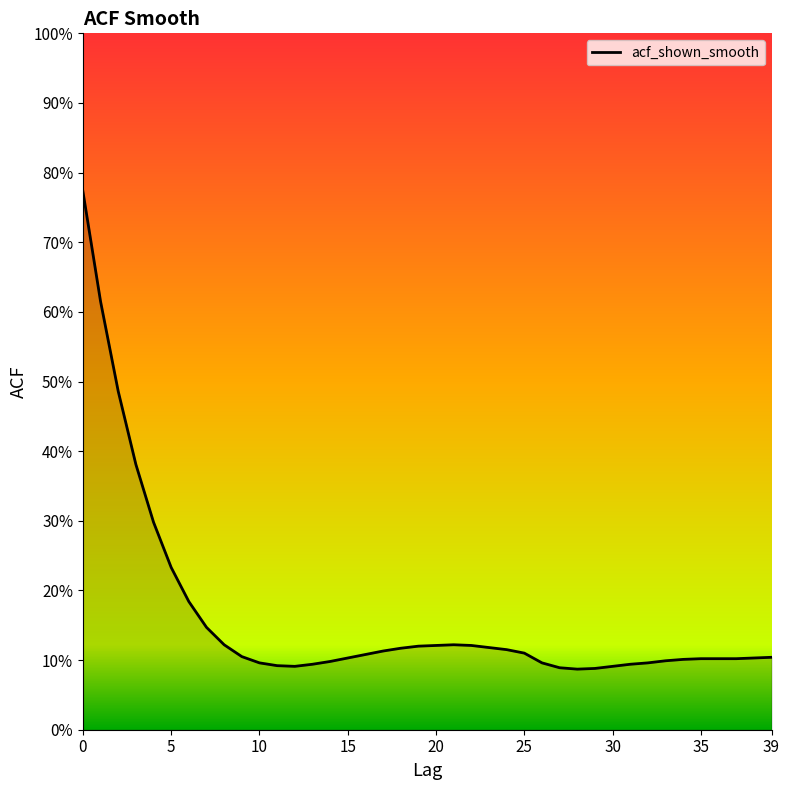

Does the chart have visible grid lines?

No